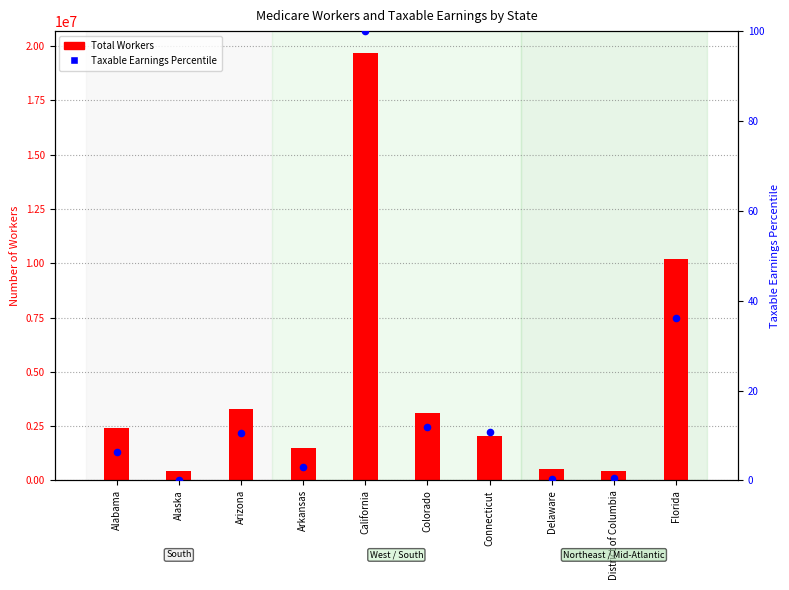

What is the total value across all series at Alabama?

2407228.4